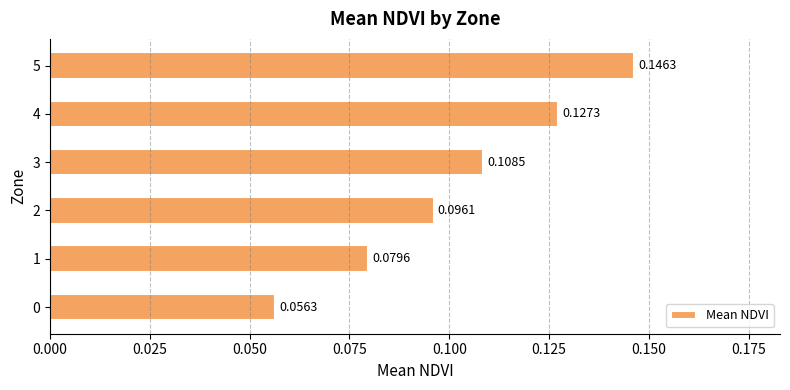

Which has a higher value, 5 or 1?

5